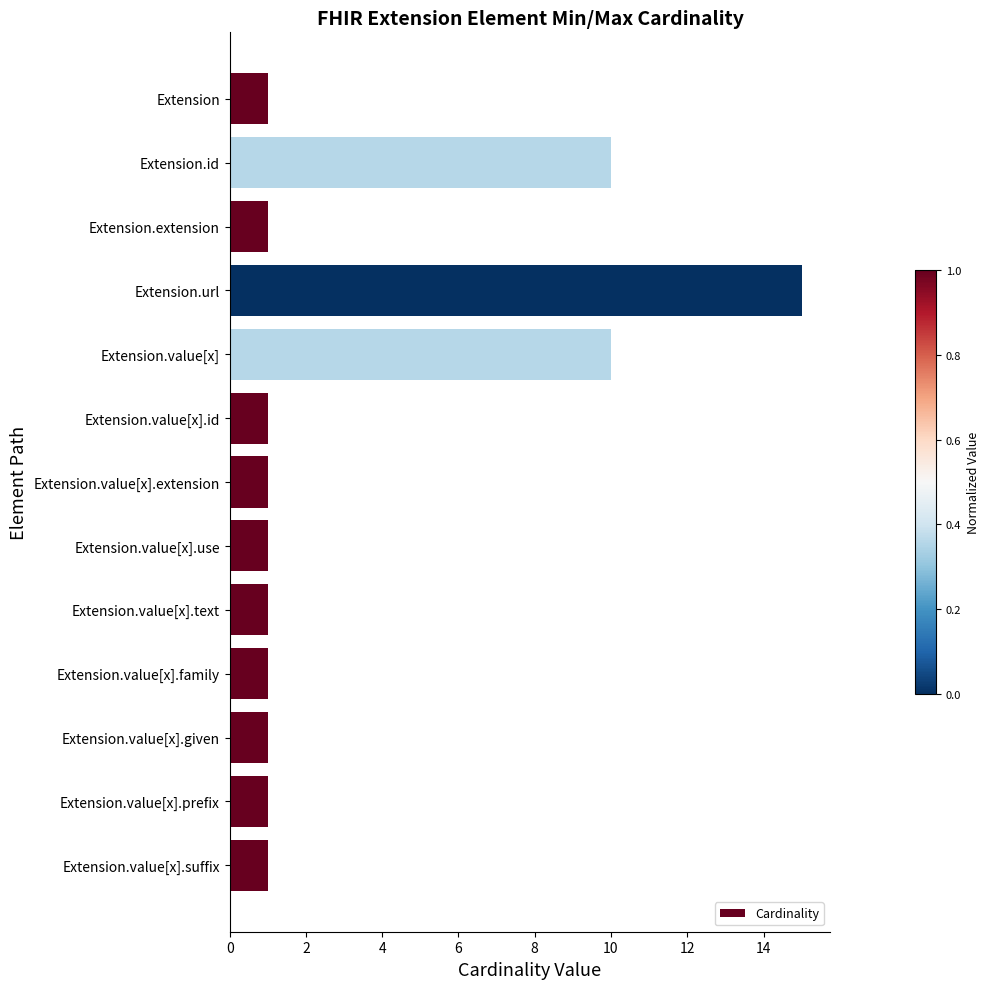

How many categories are shown in the chart?

13